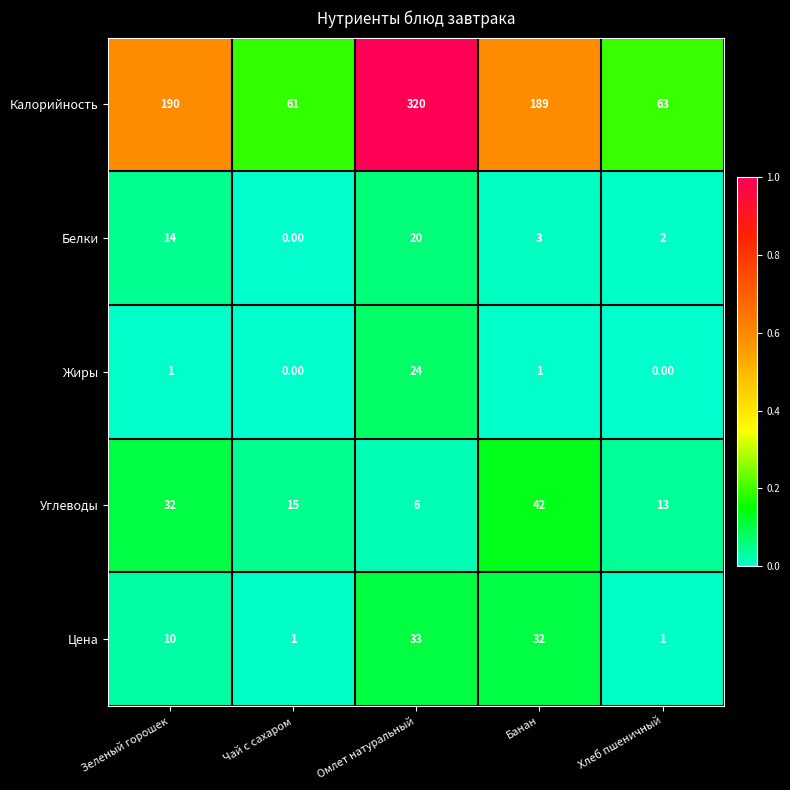

List the series in order of their peak value, lowest first.

Белки, Жиры, Цена, Углеводы, Калорийность